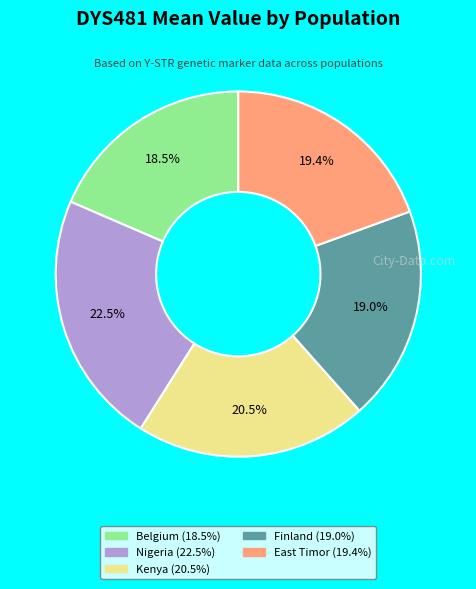

To the nearest percent, what is the difference between the Belgium and Finland slice percentages?

1%